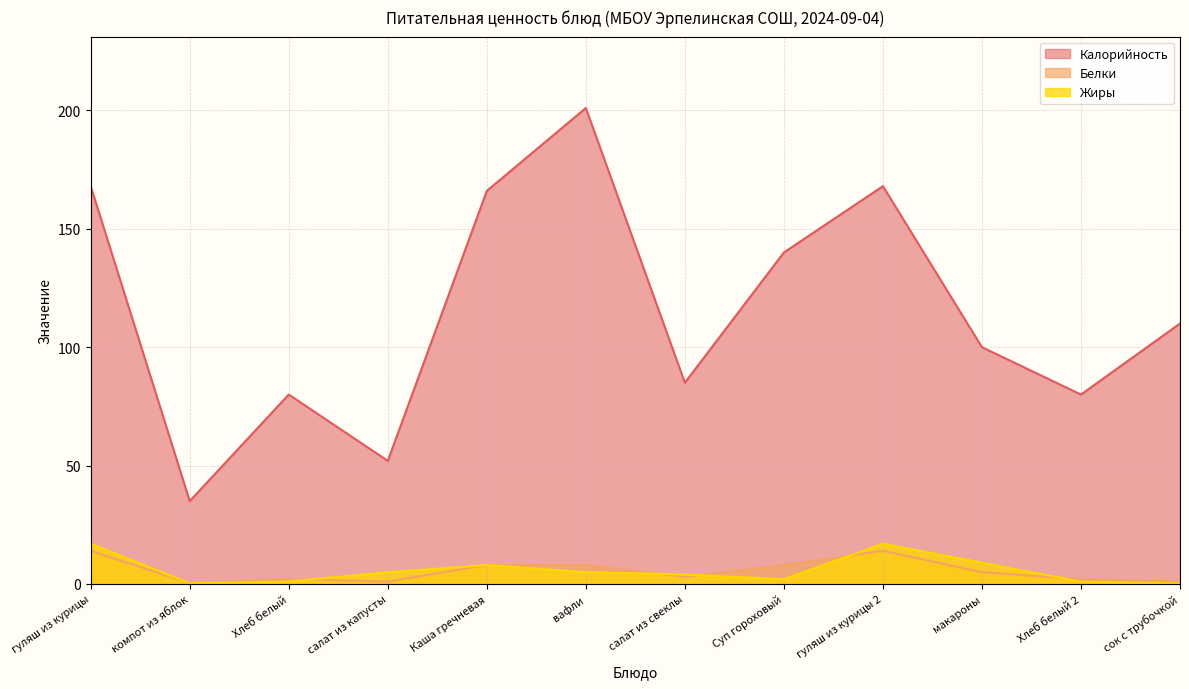

The Белки series shows 1.8 at сок с трубочкой. True or false?

False